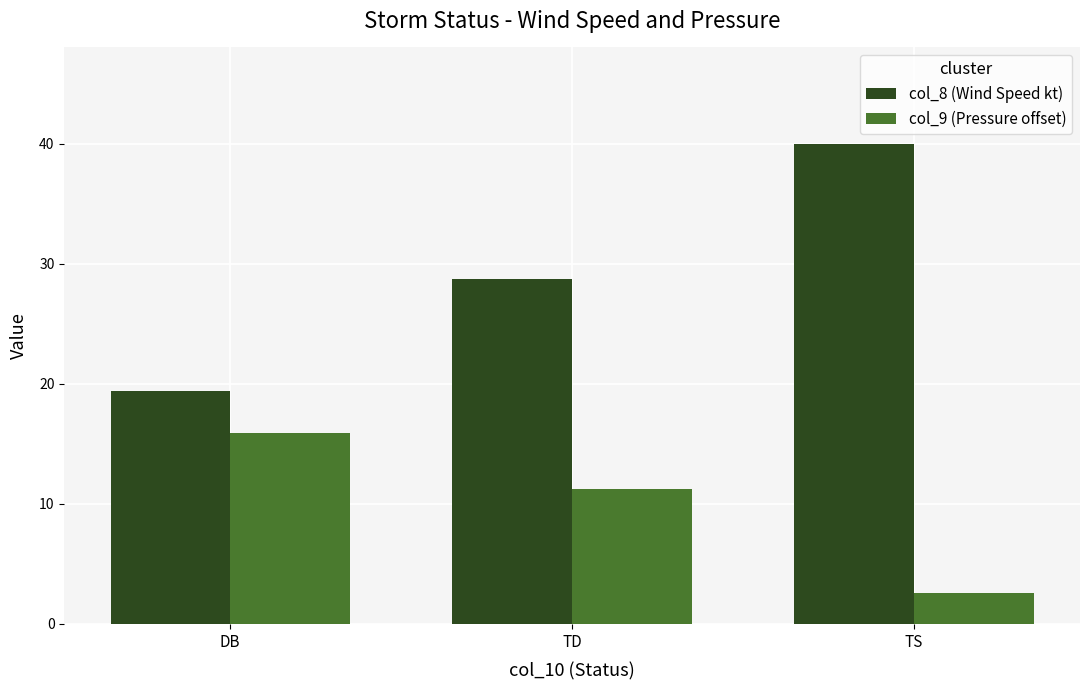

What is the difference between the col_9 (Pressure offset) values at TD and DB?

4.6